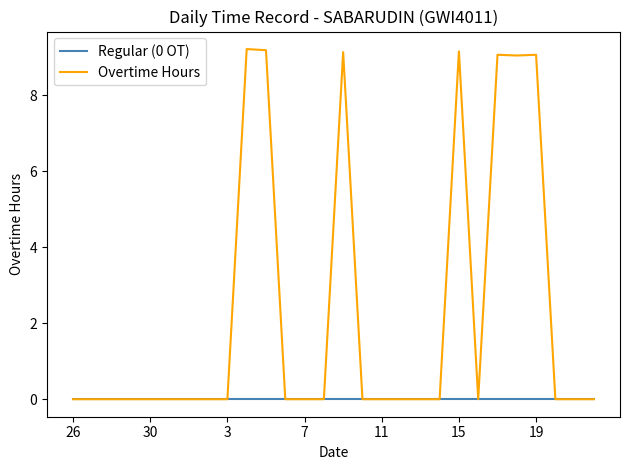

What is the highest value of the Overtime Hours series?

9.2